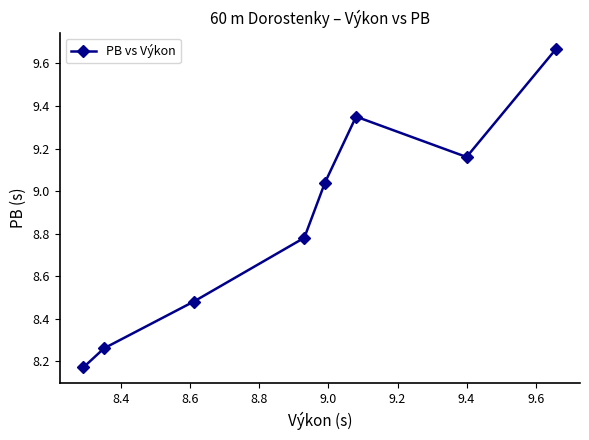

What is the sum of all values?

70.9